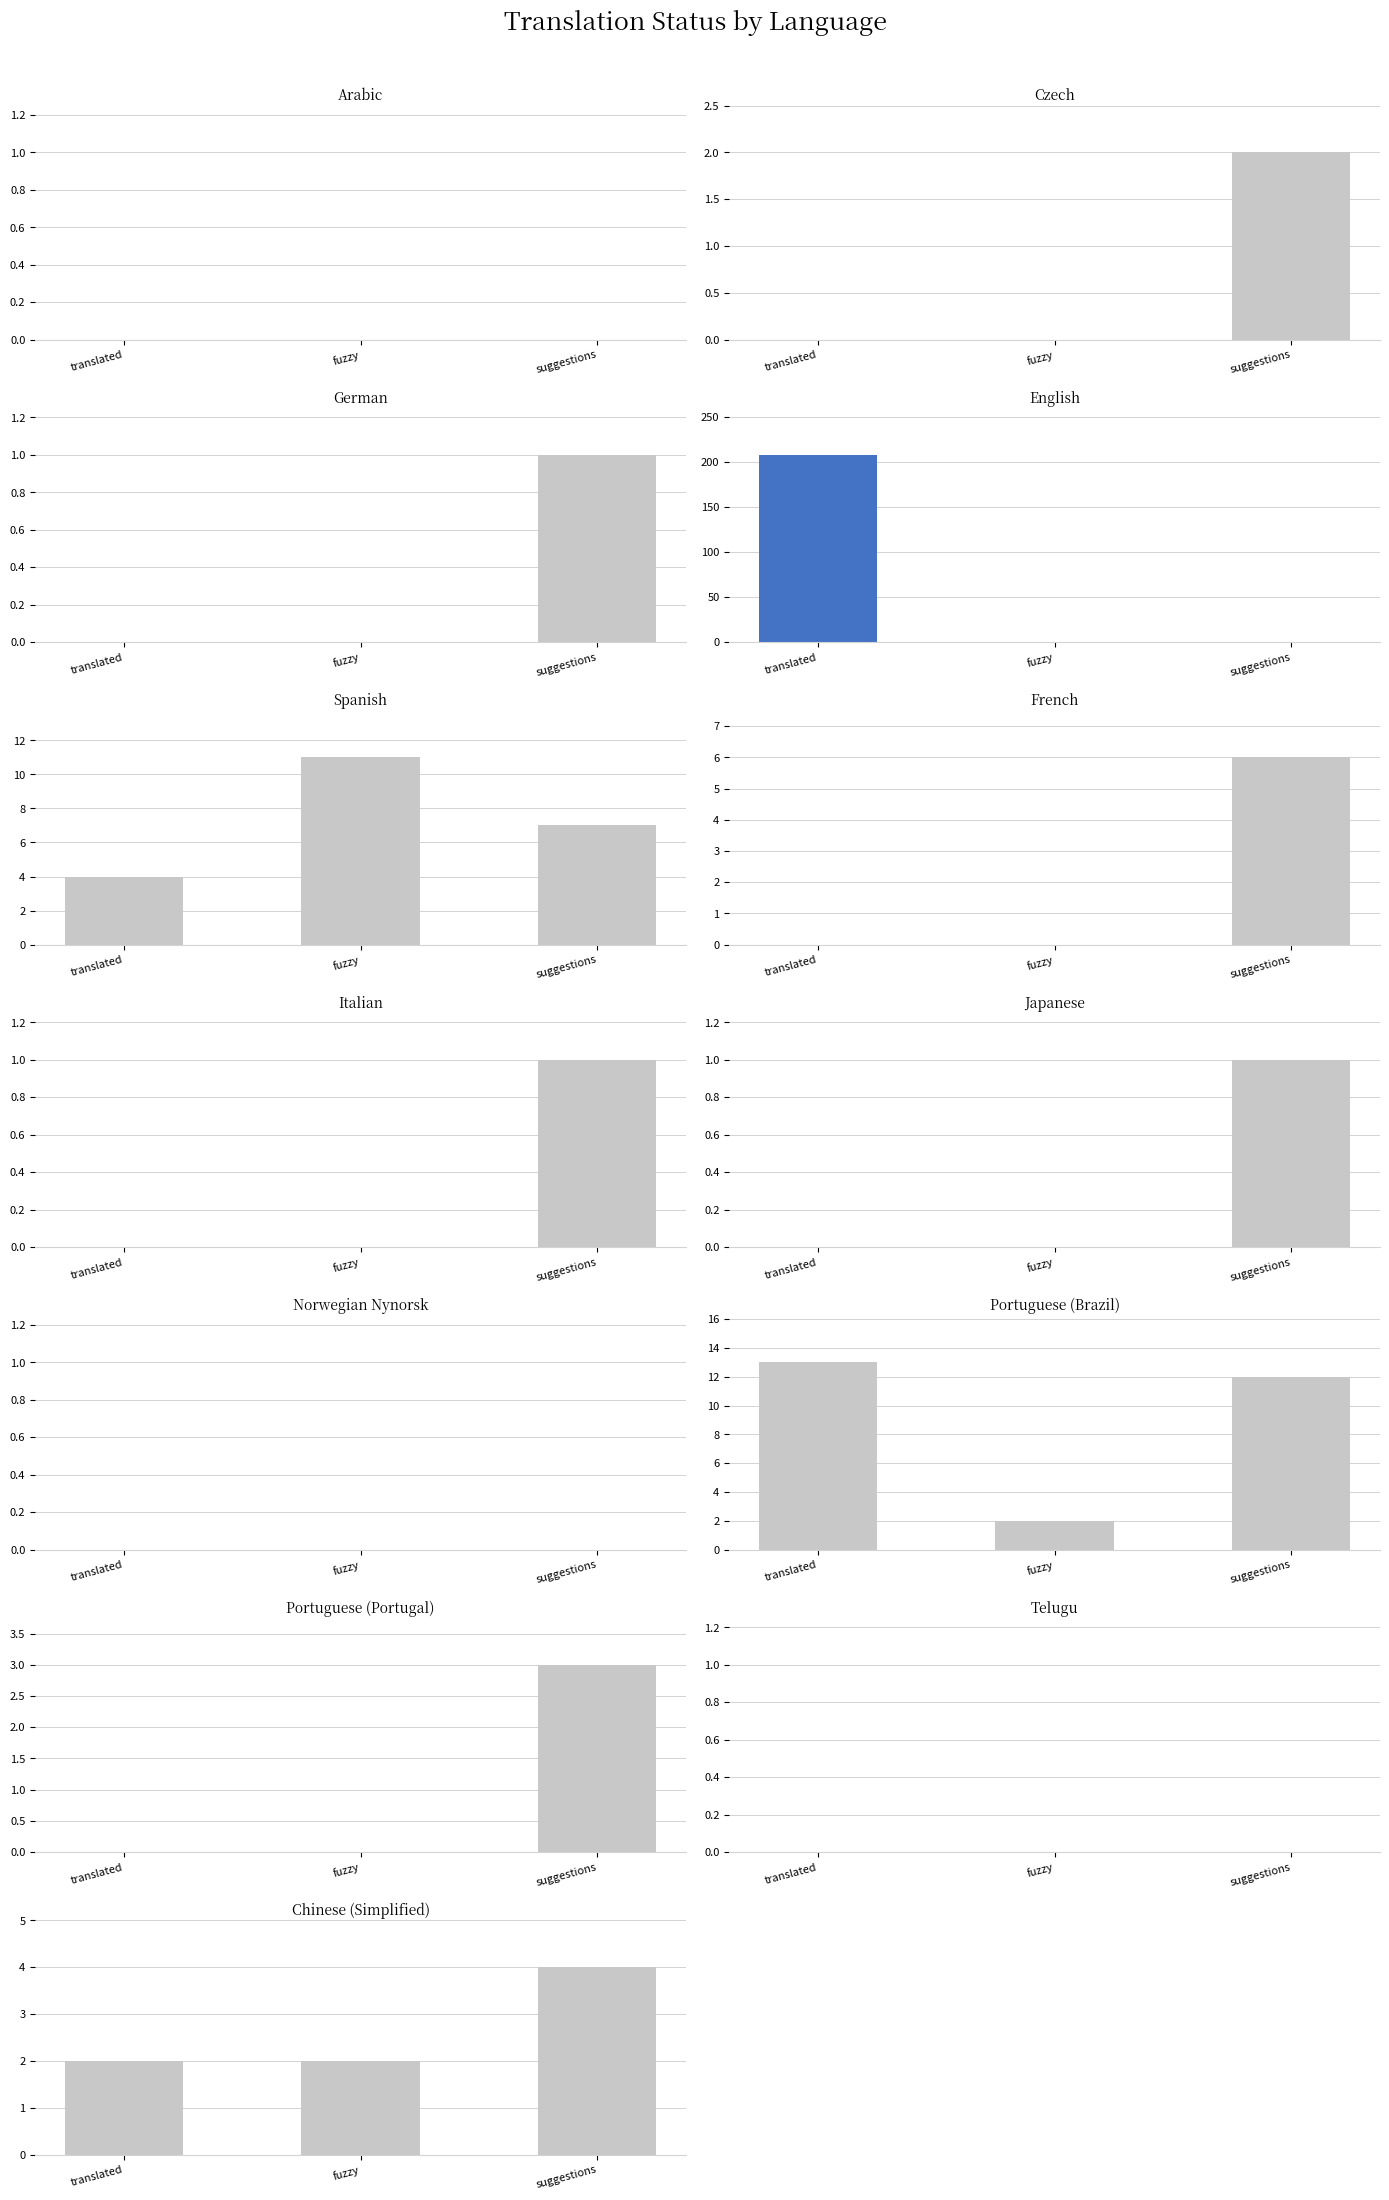

Which category has the highest value in the fuzzy series?

Spanish